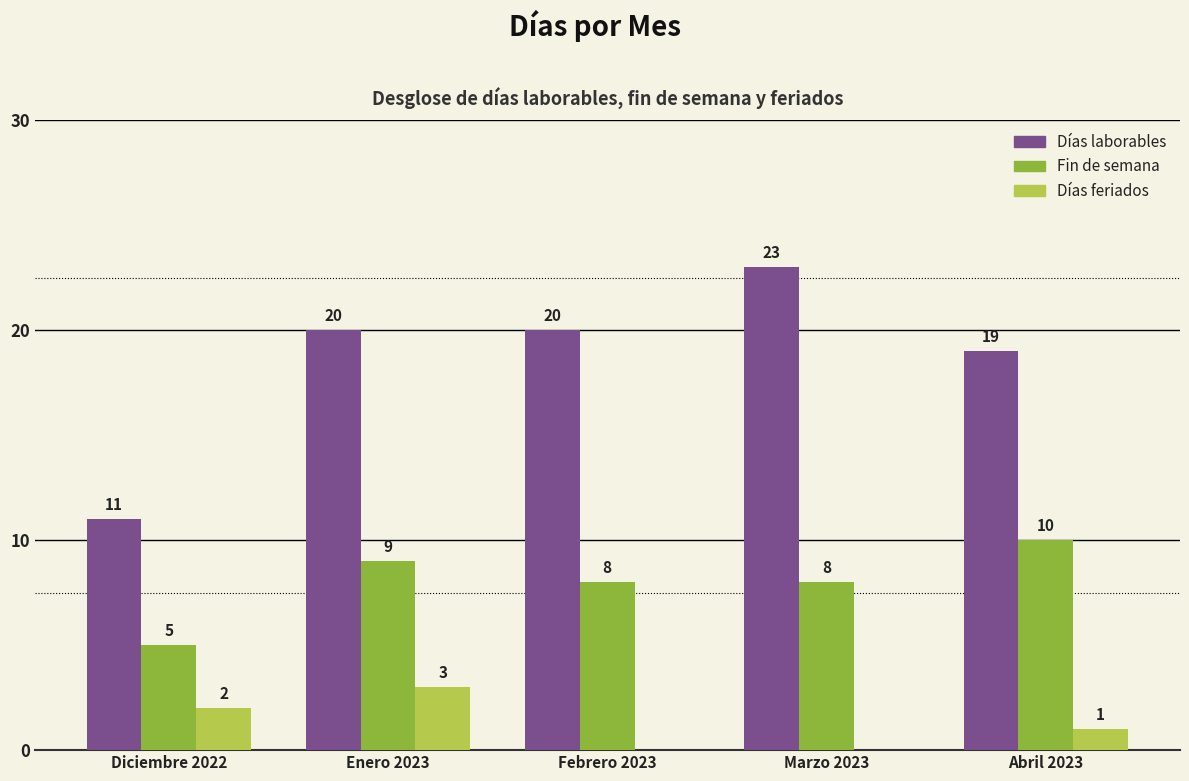

Which category has the highest value in the Fin de semana series?

Abril 2023